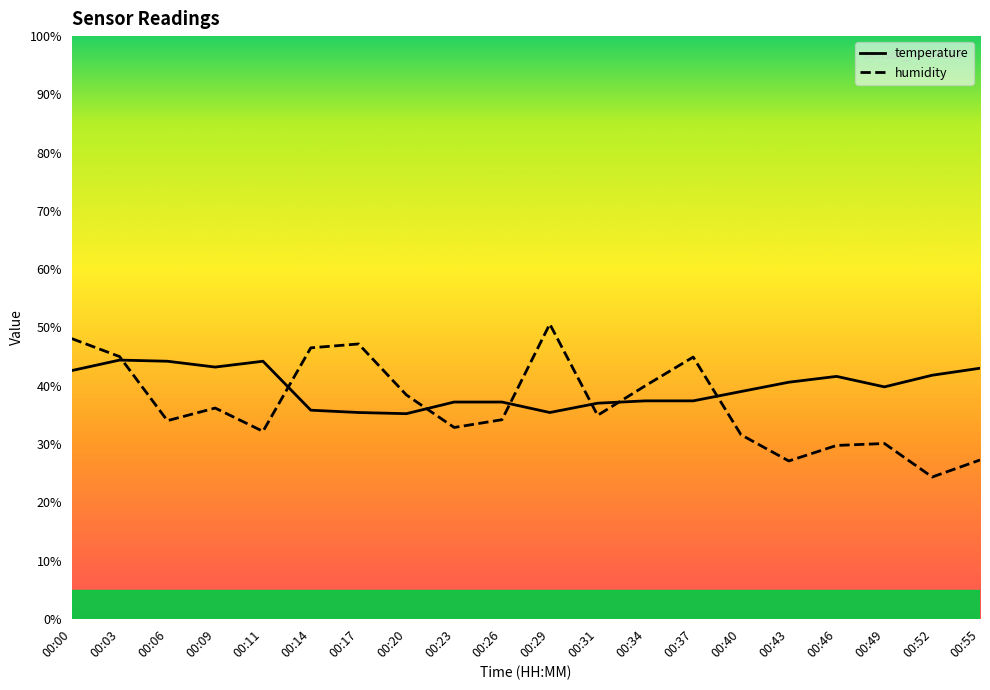

True or false: humidity has a value of 10.3 at 00:43.

False